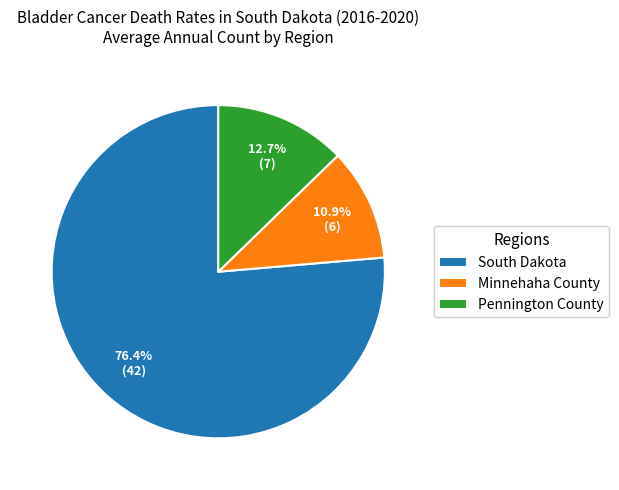

What percentage do Pennington County and Minnehaha County together represent?

23.6%